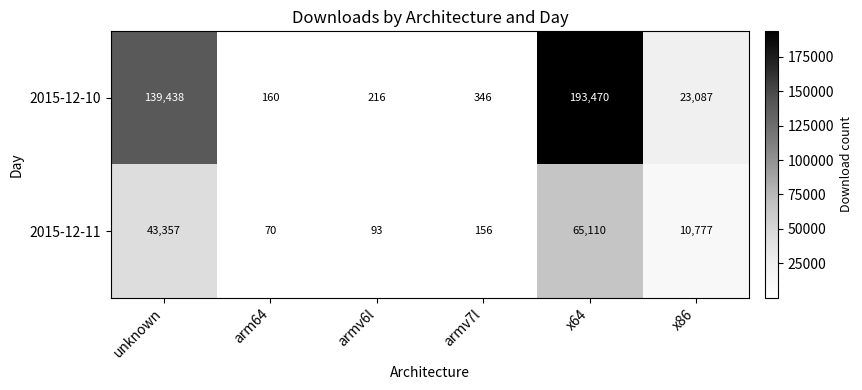

Which series has the largest total across all categories?

2015-12-10